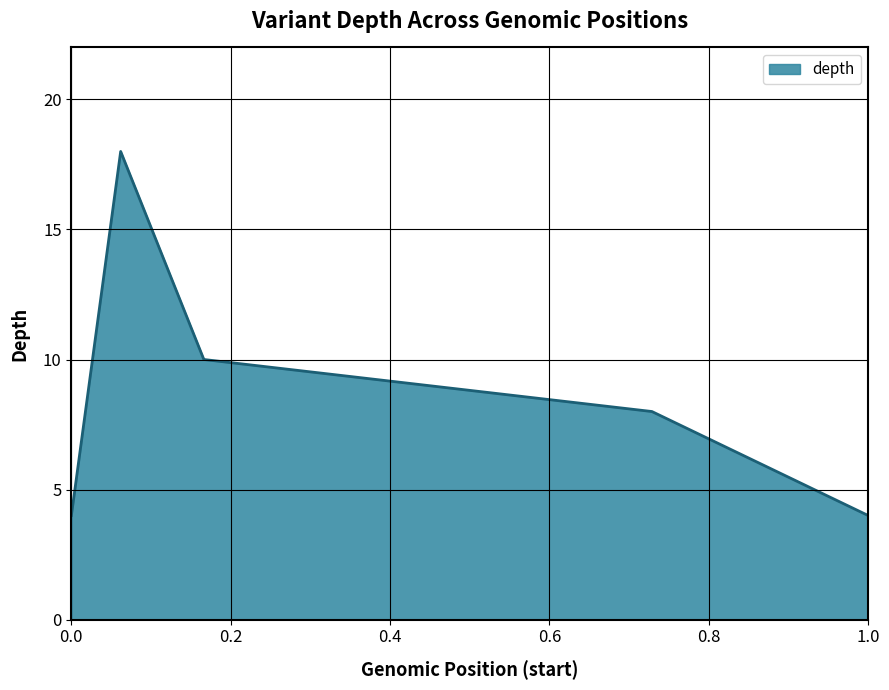

What is the sum of all values?

54